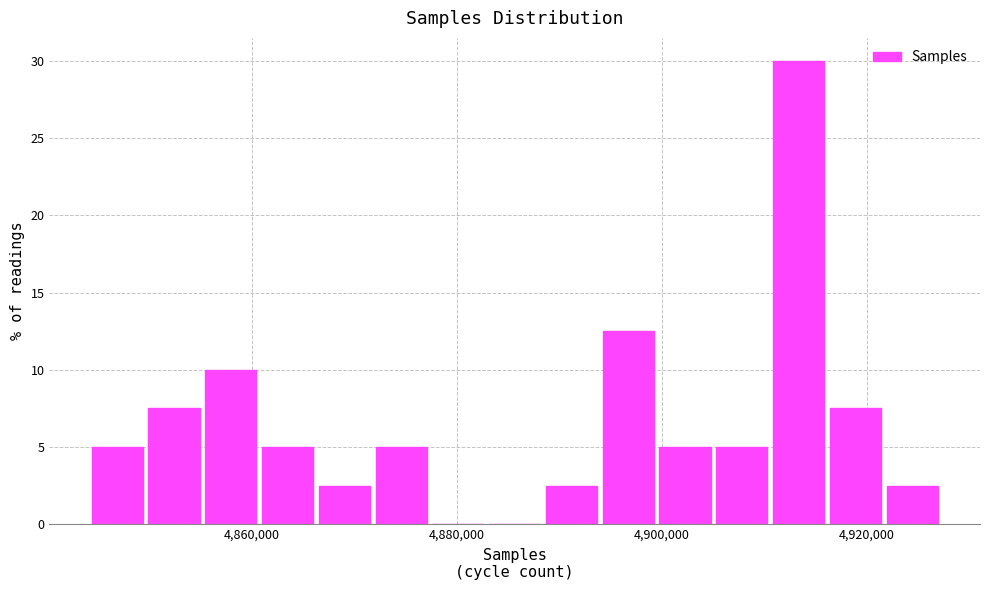

Around what value on the x-axis is the tallest bar? Give the approximate position of its centre, as read against the axis.

4914000